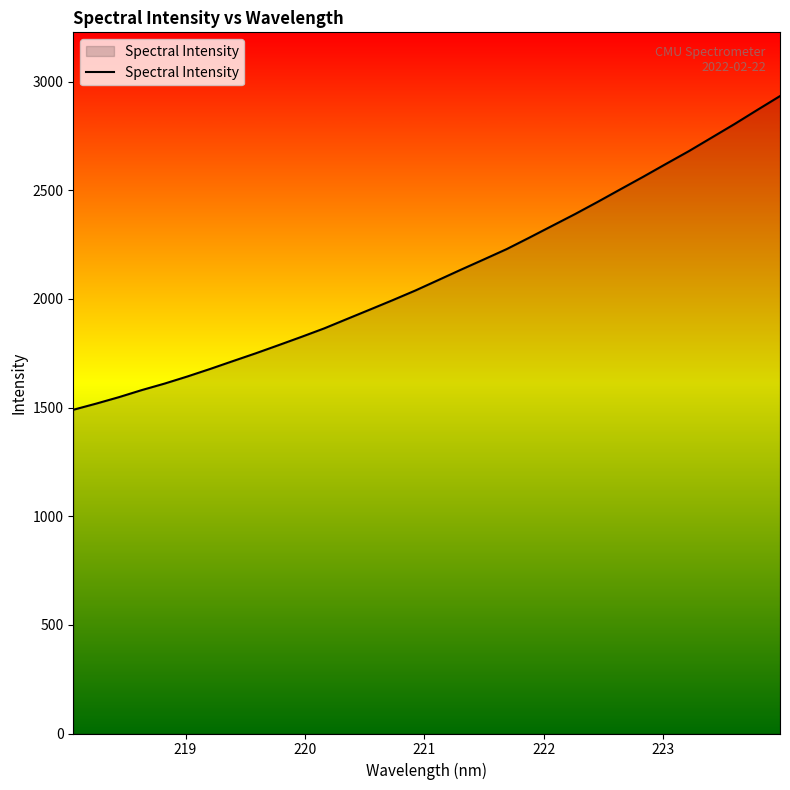

What is the greatest value displayed?

2933.1